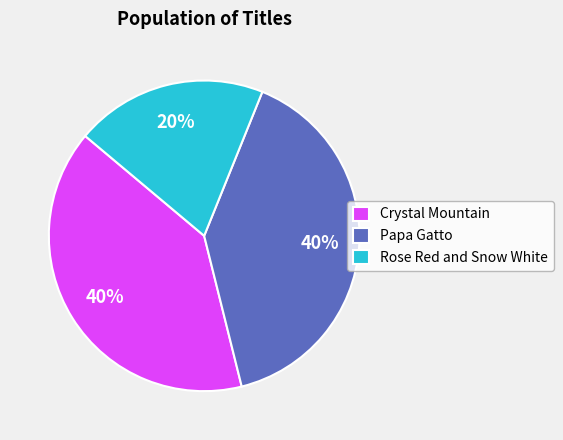

Is the sum of Rose Red and Snow White and Papa Gatto greater than half?

Yes